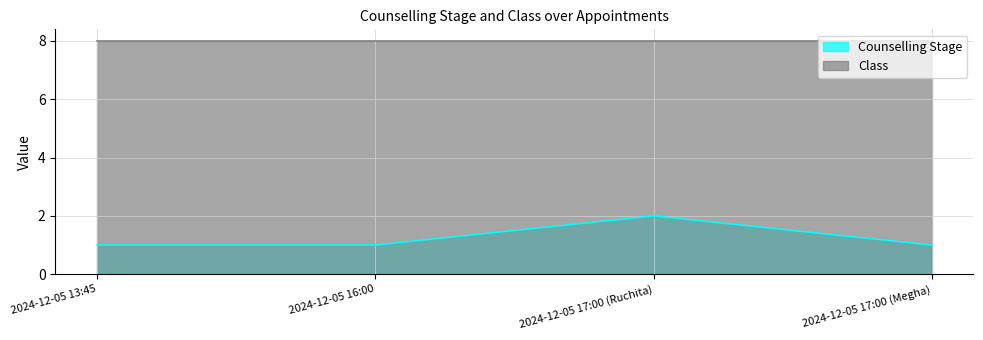

Reading right to left, transcribe all the data shown in this chart.

1	2	1	1